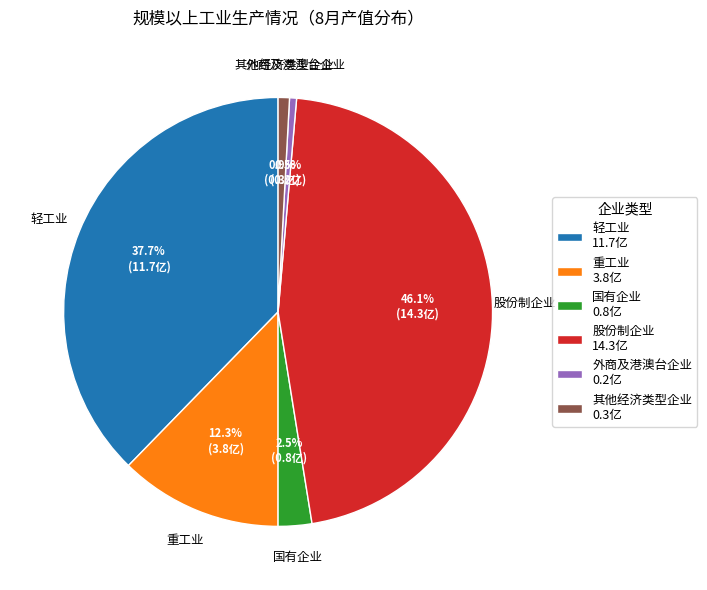

Is the sum of 其他经济类型企业 0.3亿 and 轻工业 11.7亿 greater than half?

No